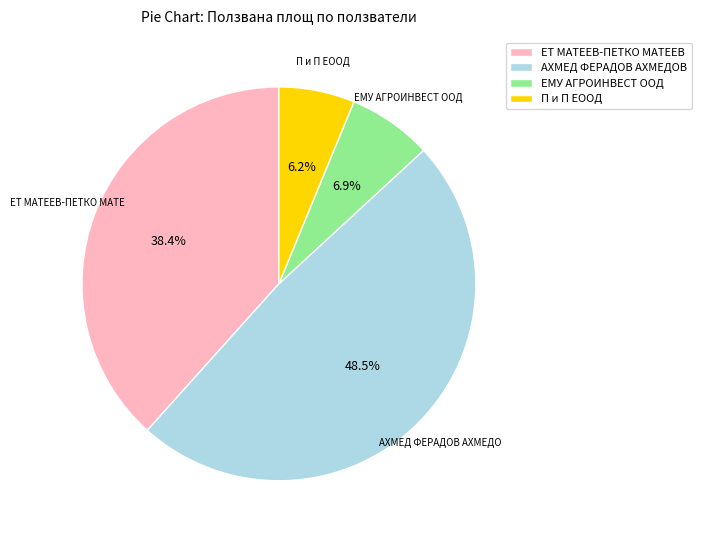

Combined, do ЕМУ АГРОИНВЕСТ ООД and П и П ЕООД account for over 50%?

No